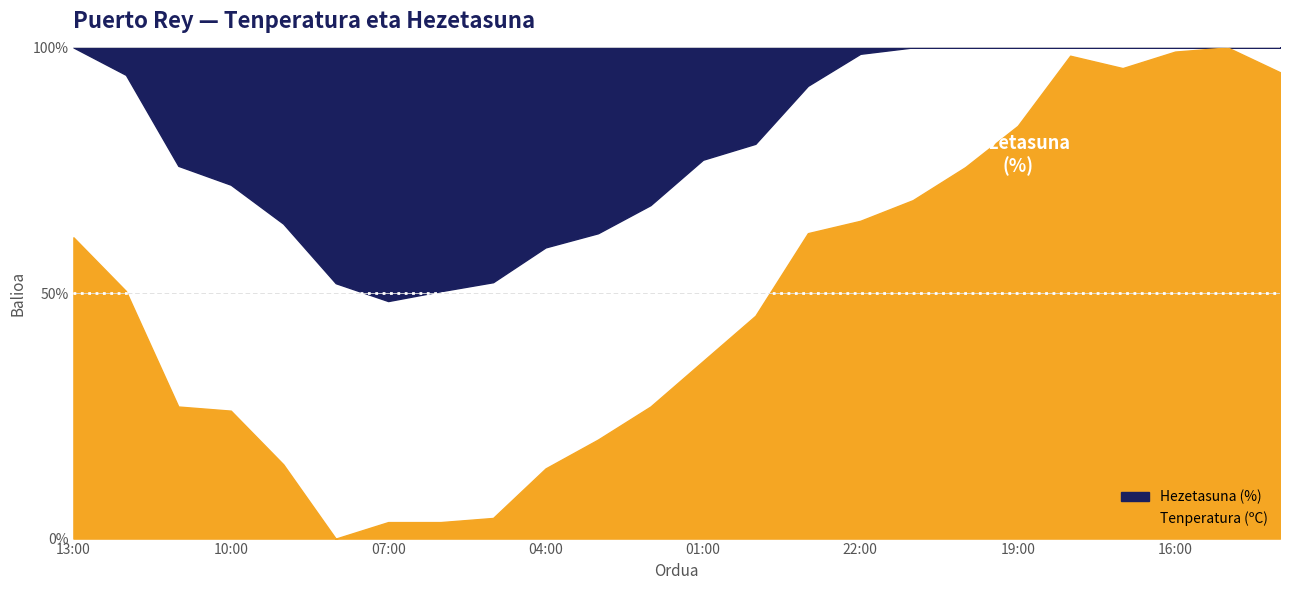

What is the maximum value for Hezetasuna (%)?

52.0